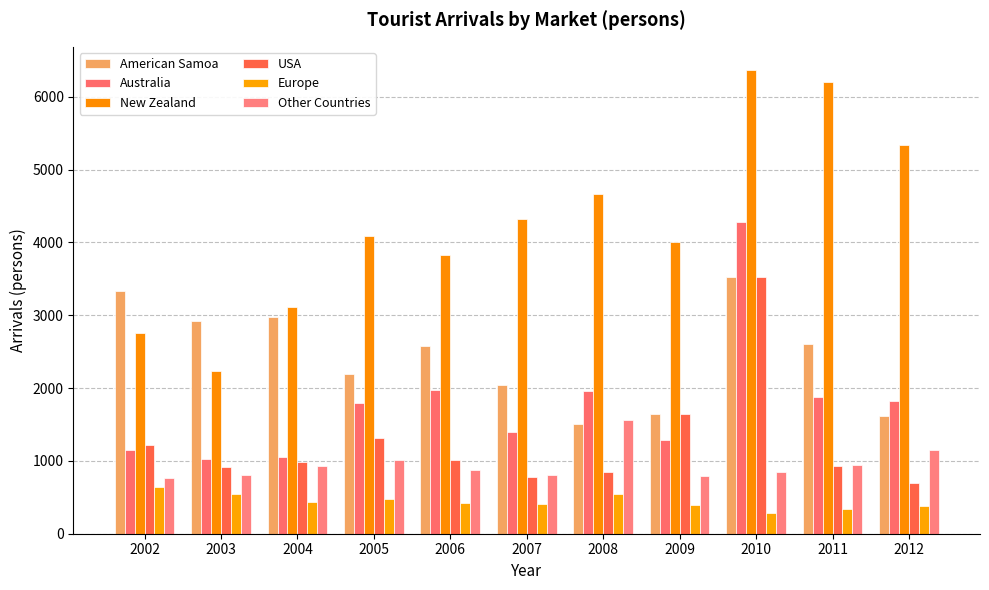

What is the maximum value shown in the chart?

6368